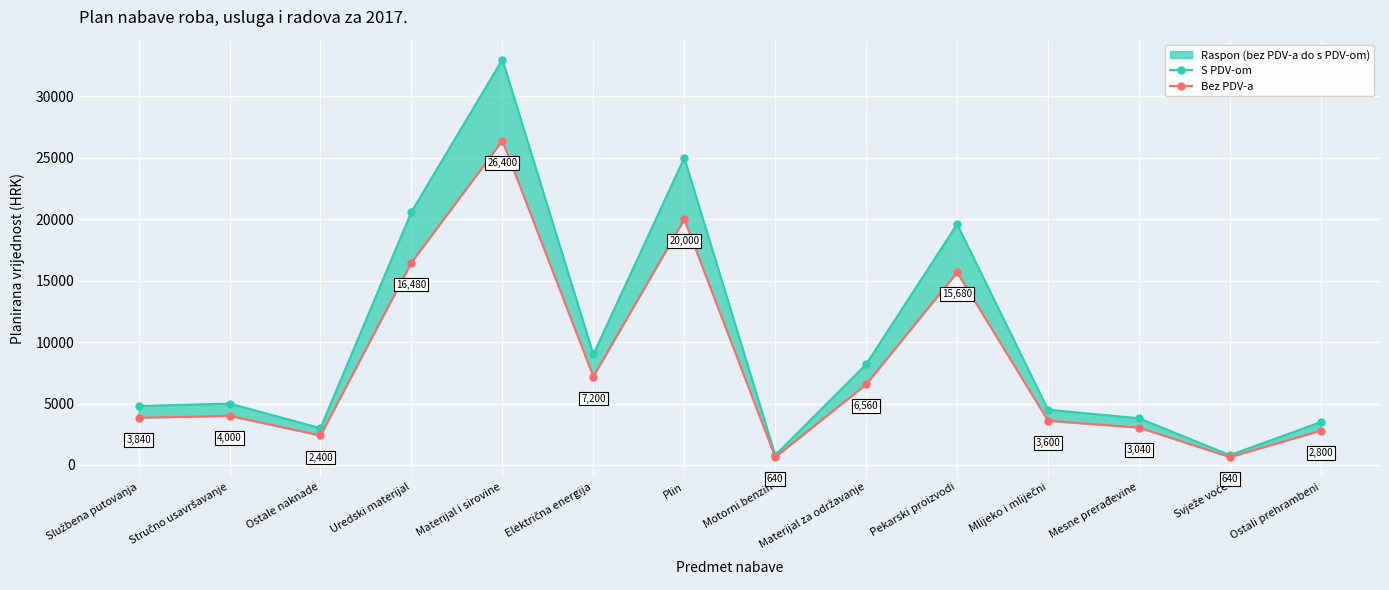

What is the value of the Bez PDV-a point at the 3rd from the left?

2400